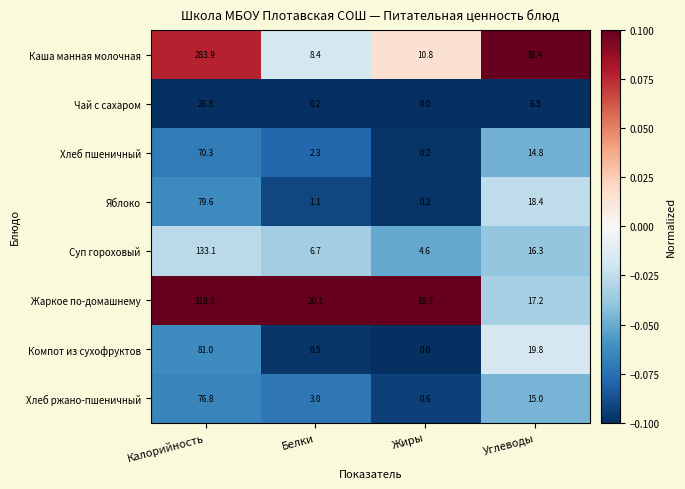

At which category is the sum across all series the highest?

Калорийность